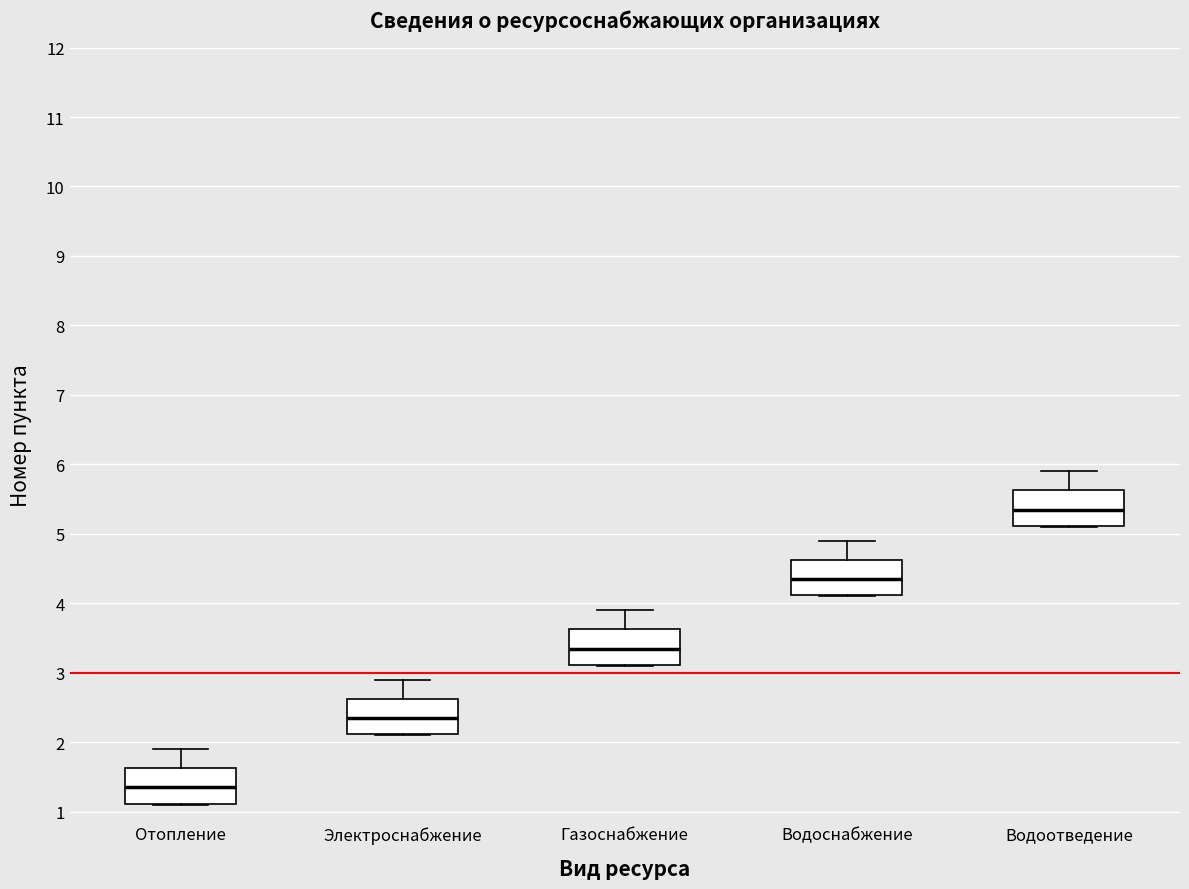

Reading left to right, read every box against the y-axis: the position of its median line, the range the box covers, and the ends of its whiskers. The values are not printed on the chart, so give them approximately, as read against the axis.

Отопление: median 1.4, box 1.1 to 1.6, whiskers 1.1 to 1.9
Электроснабжение: median 2.4, box 2.1 to 2.6, whiskers 2.1 to 2.9
Газоснабжение: median 3.4, box 3.1 to 3.6, whiskers 3.1 to 3.9
Водоснабжение: median 4.4, box 4.1 to 4.6, whiskers 4.1 to 4.9
Водоотведение: median 5.4, box 5.1 to 5.6, whiskers 5.1 to 5.9